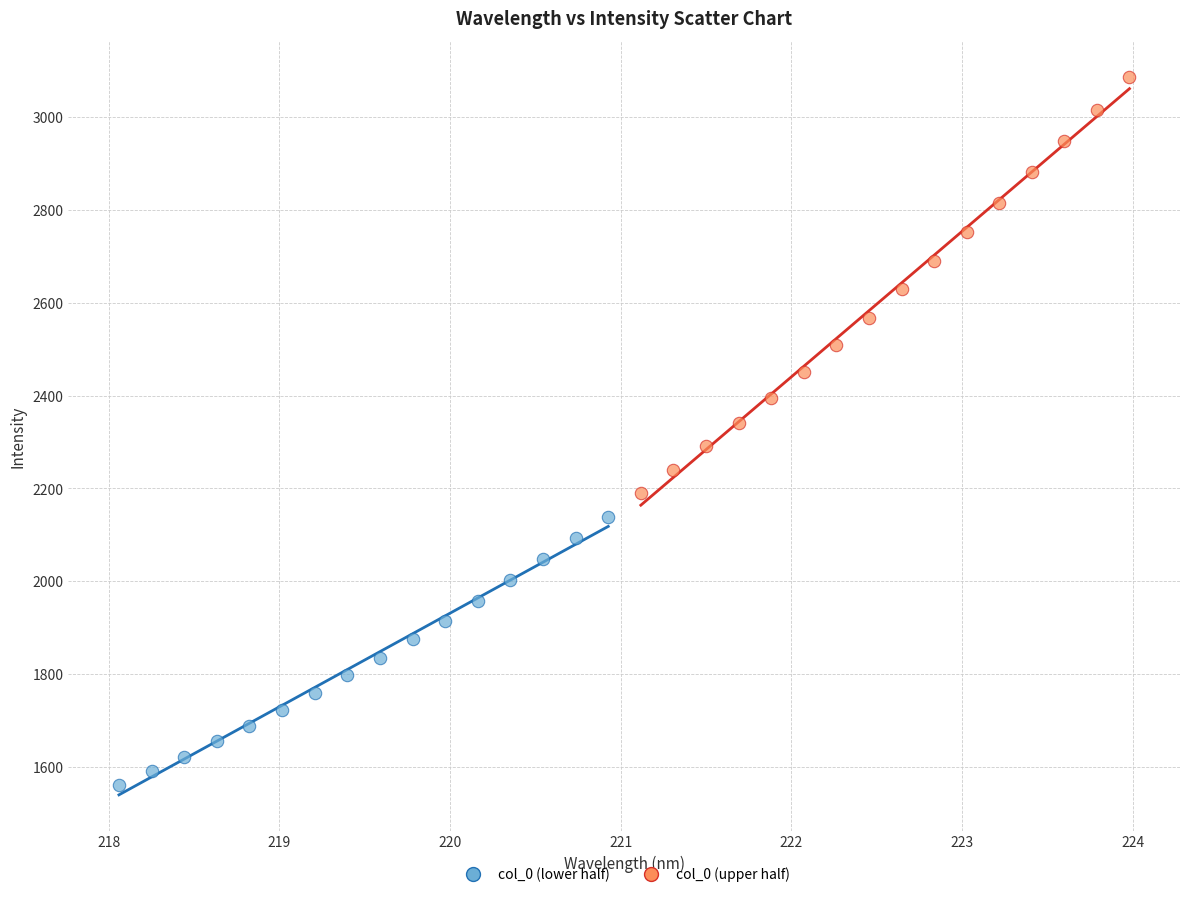

Which series has the widest spread of Y values?

col_0 (upper half)